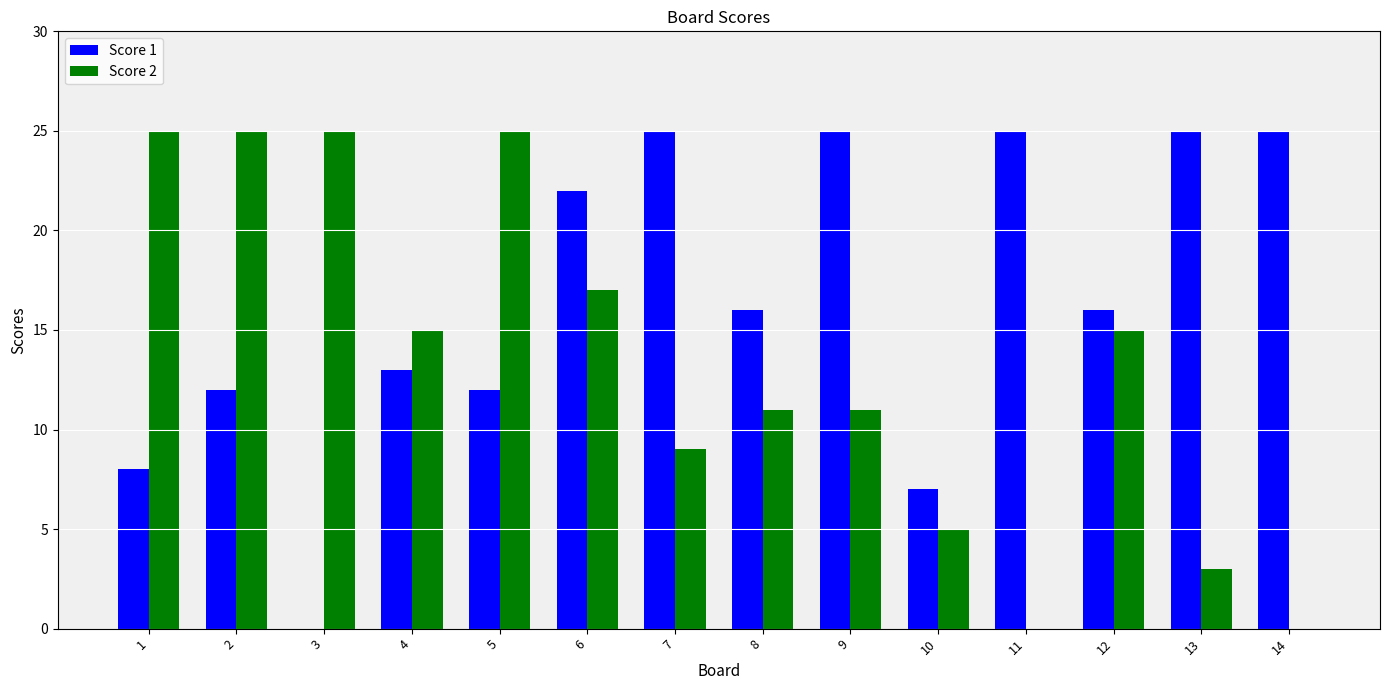

Between 1 and 10, which series saw the biggest shift?

Score 2